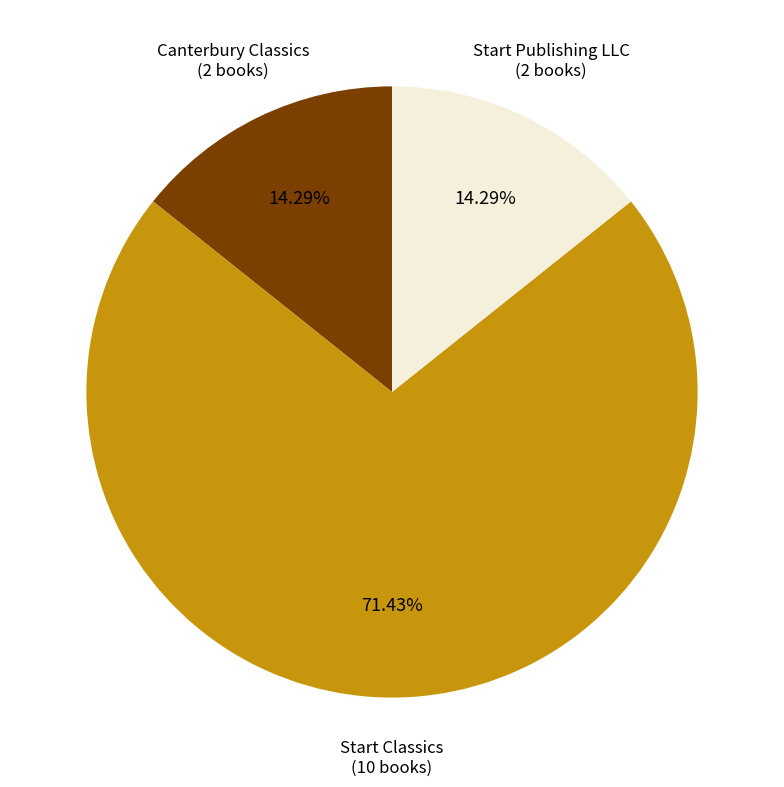

Is there a majority slice in this chart?

Yes